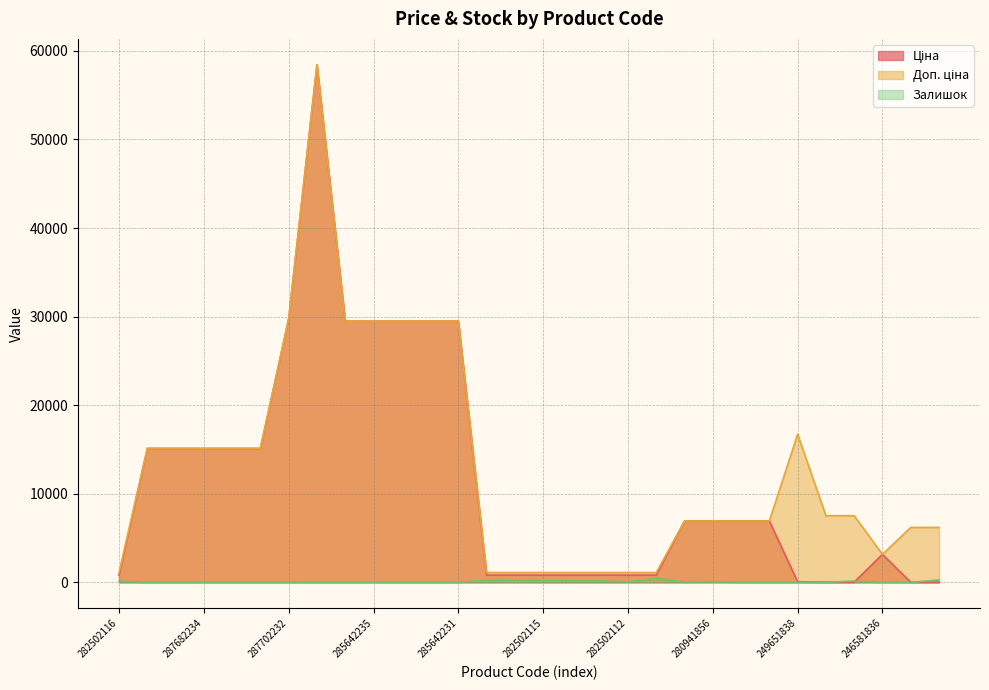

Which series changed the most between 282502110 and 282502113?

Залишок